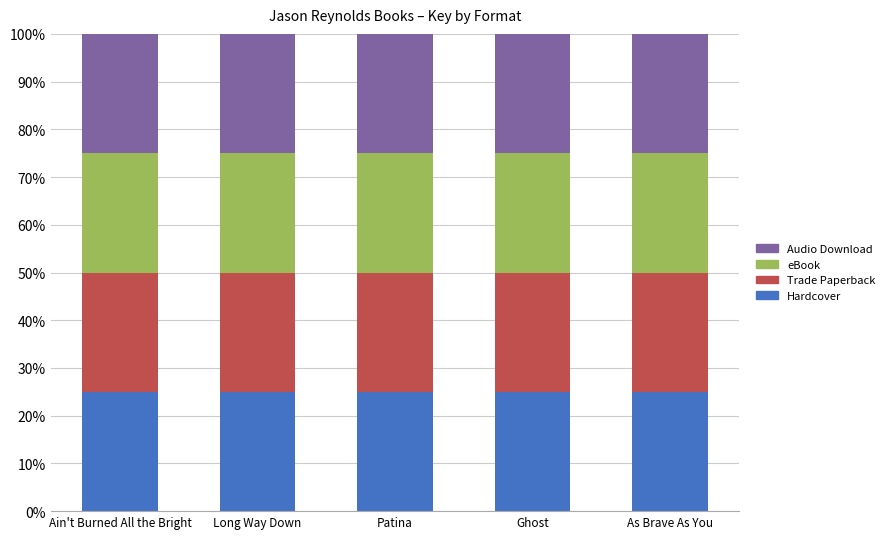

Which category has the highest value in the Hardcover series?

Ain't Burned All the Bright